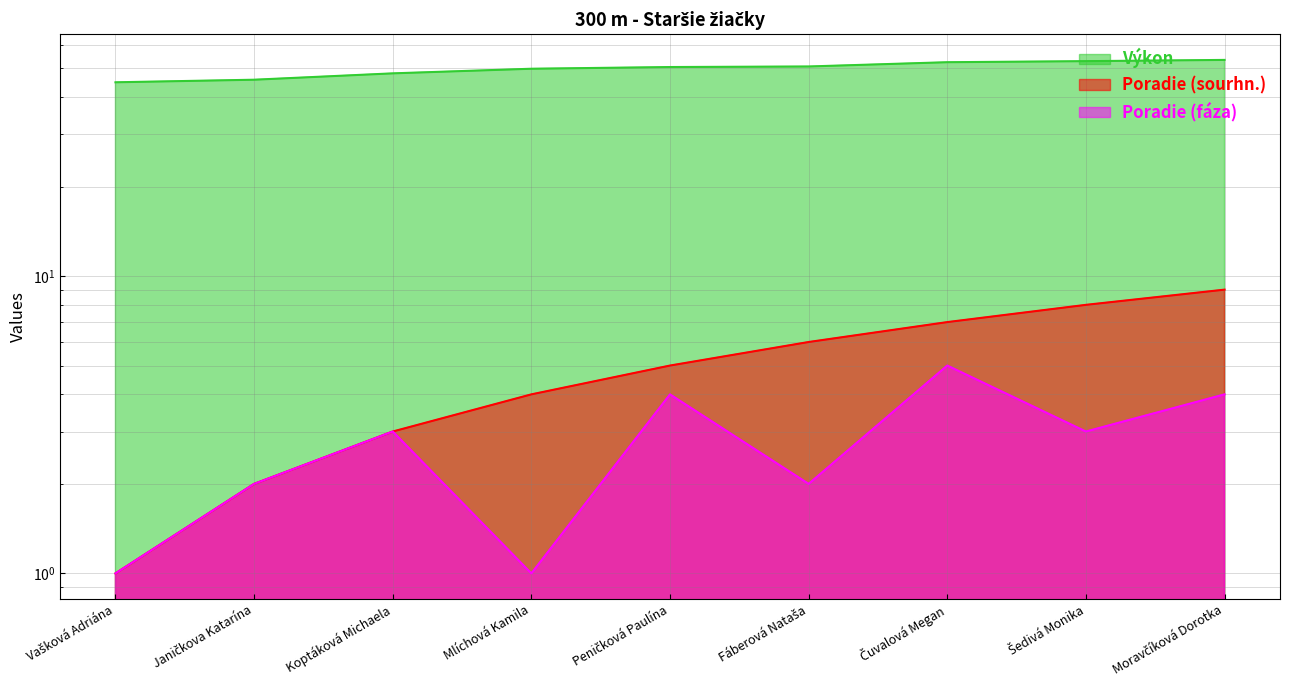

What is the smallest value displayed?

1.0